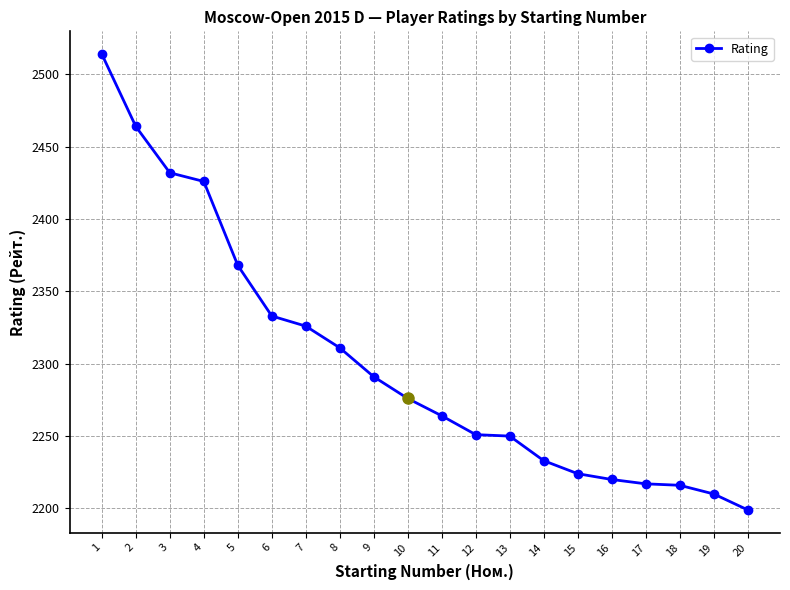

What is the average value?

2301